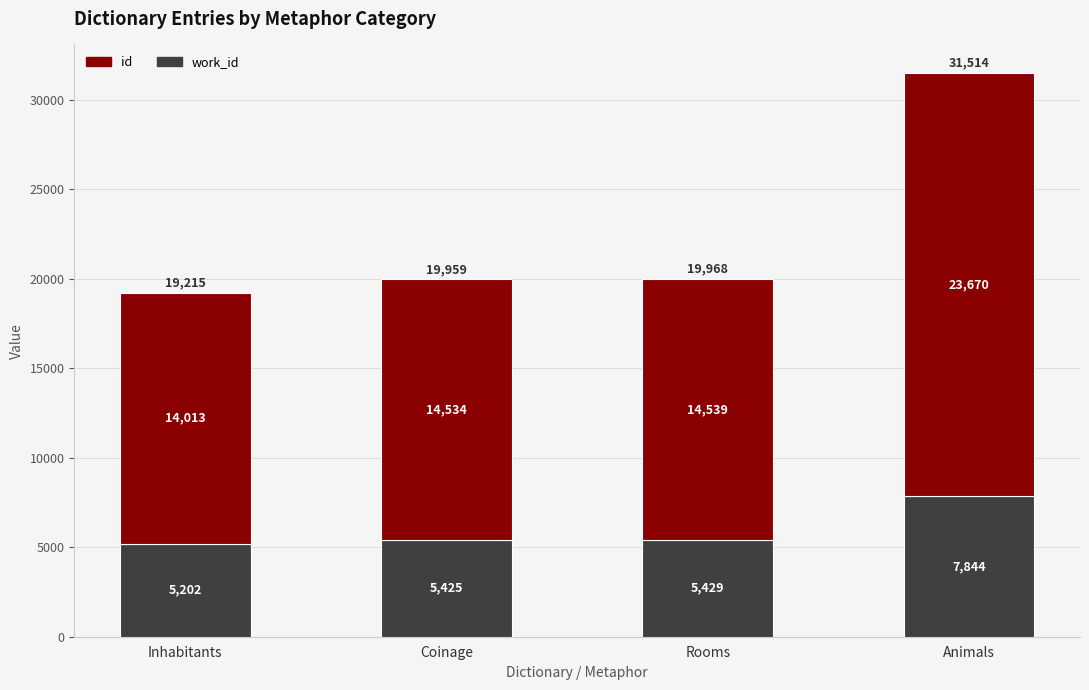

Count the number of data series in this chart.

2